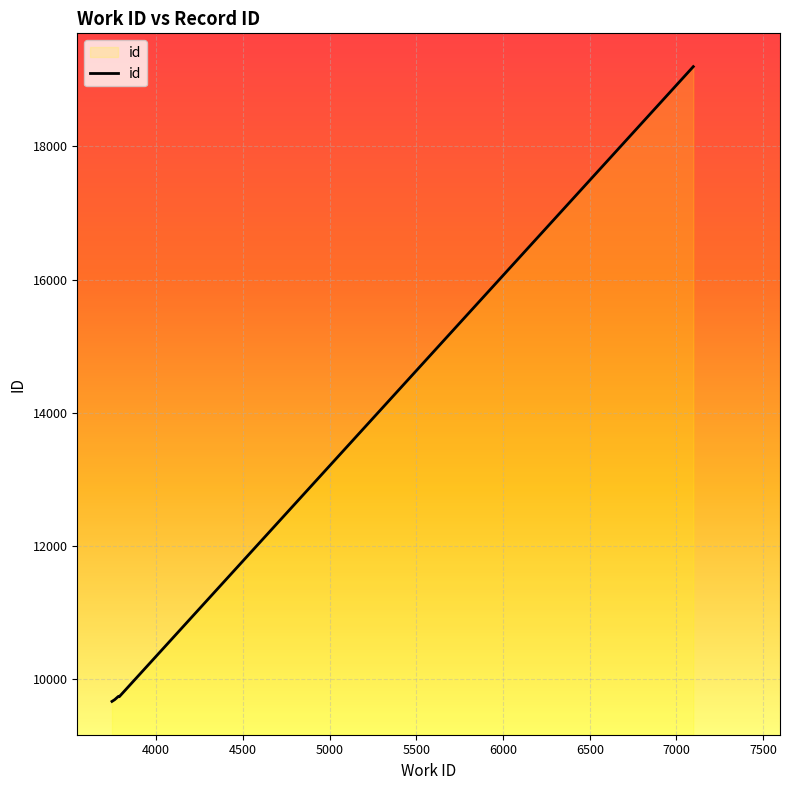

What is the difference between the maximum and minimum values?

9528